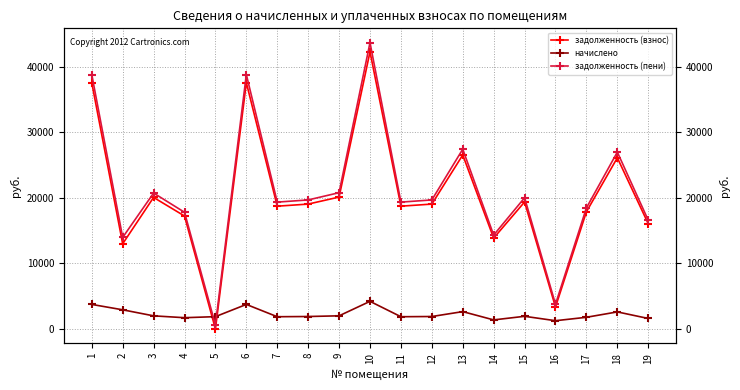

How many positive values does the задолженность (взнос) series have?

18